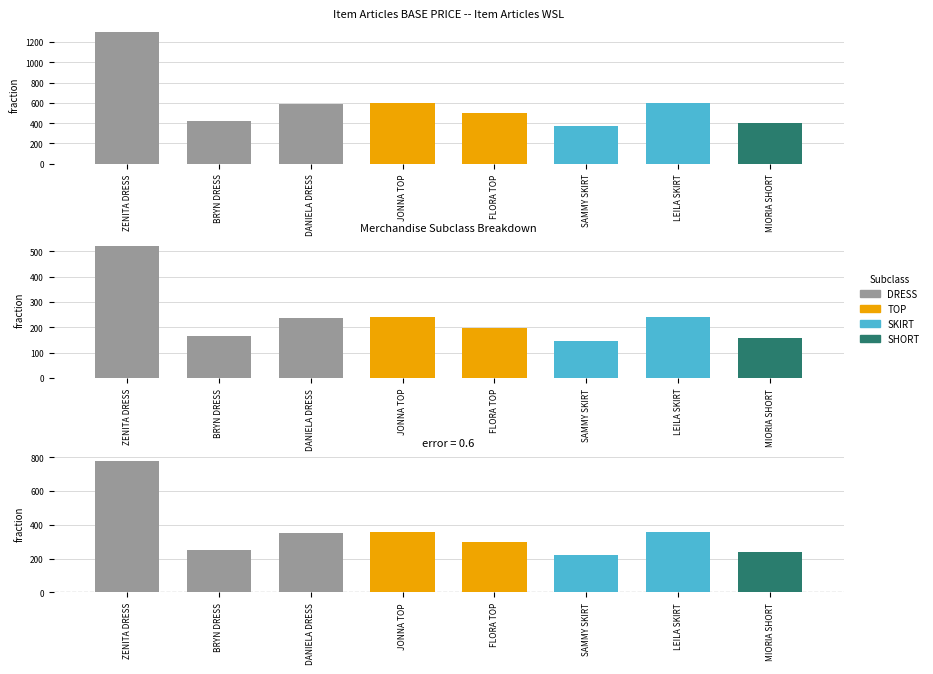

What is the sum of the WSL values at ZENITA DRESS and DANIELA DRESS?

754